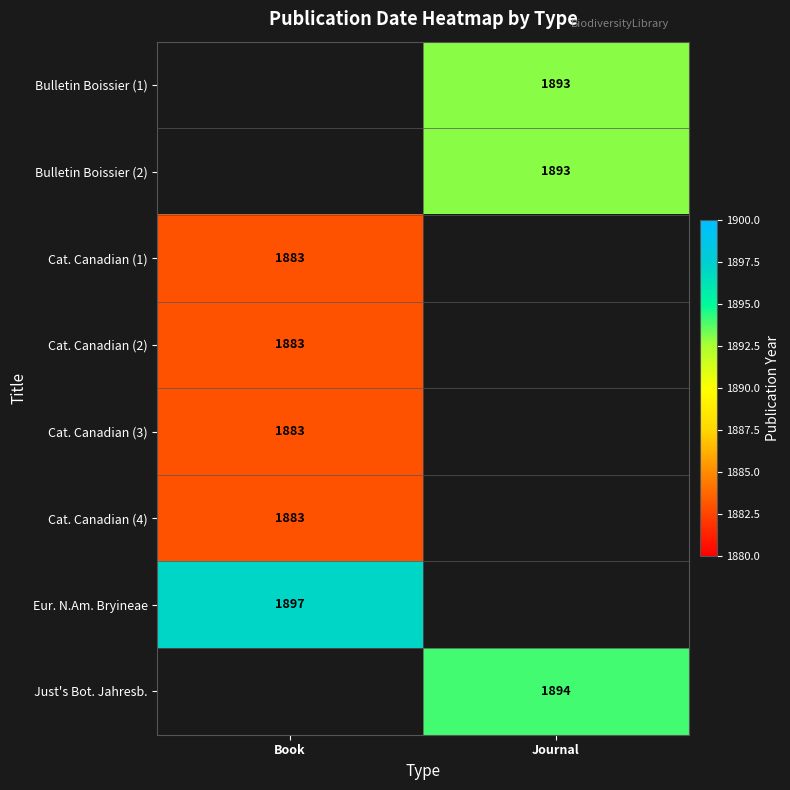

The value of Bulletin Boissier (2) at Journal is 1303. True or false?

False